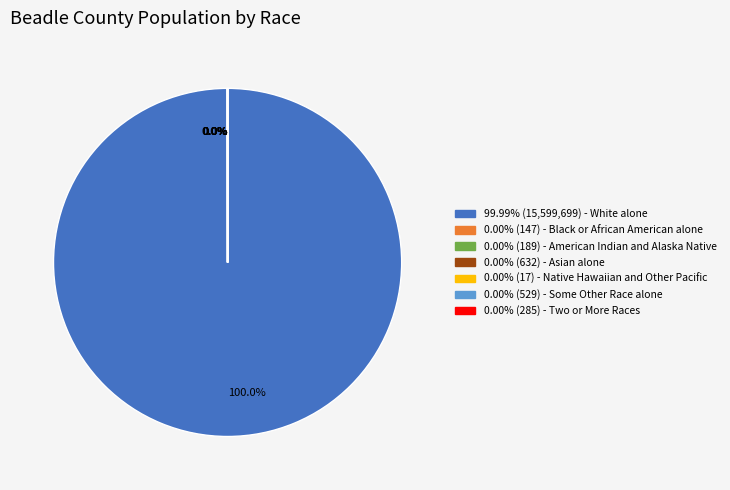

Is there any slice that represents more than half of the pie?

Yes